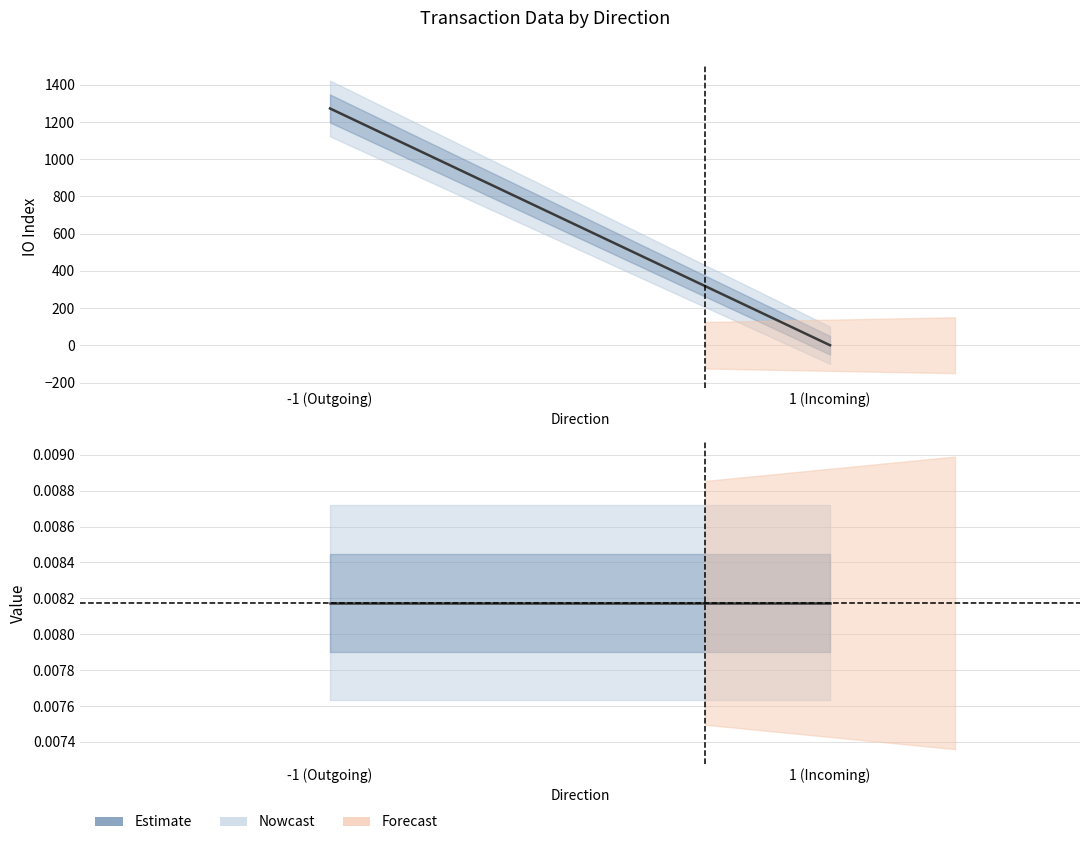

At which label does value reach its minimum?

-1 (Outgoing)